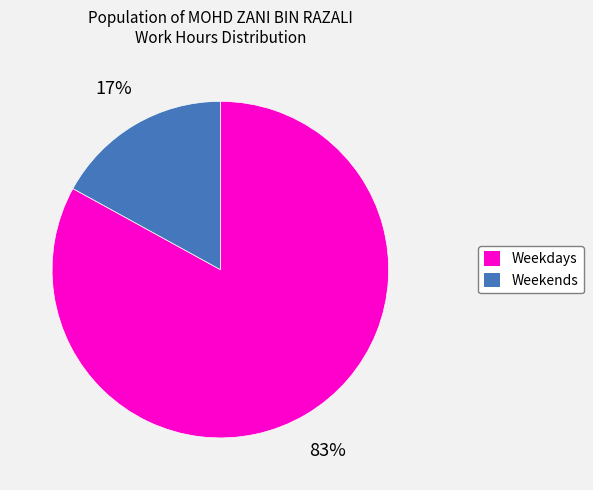

Does any single category account for the majority?

Yes